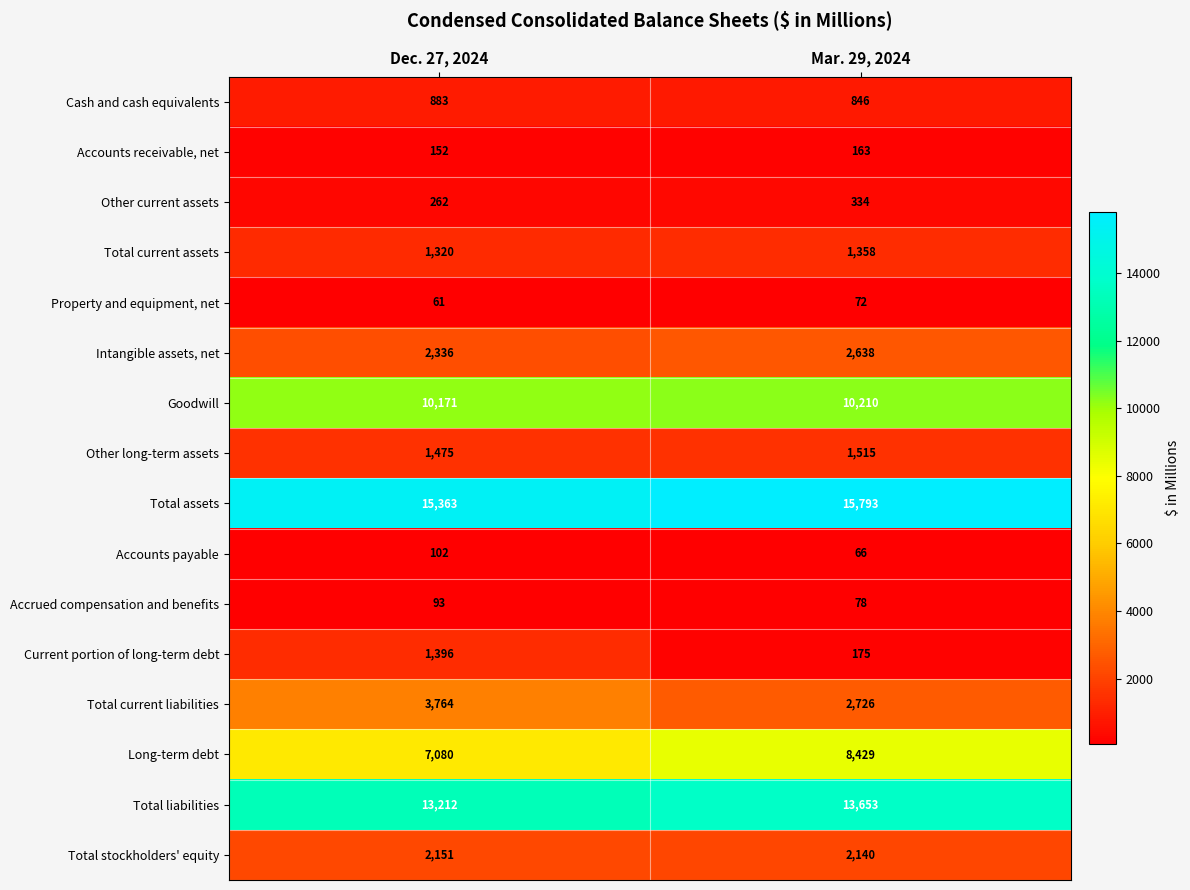

What is the sum of all Cash and cash equivalents values?

1729